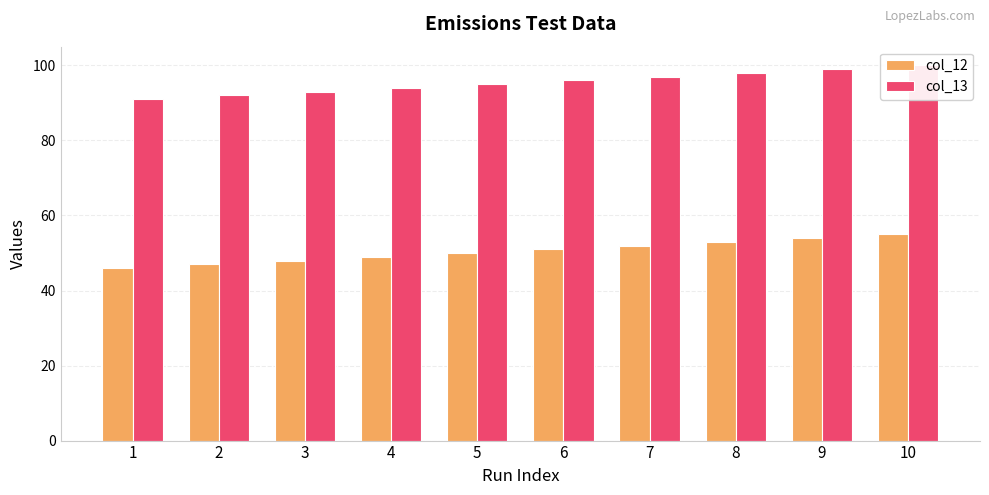

Reading left to right, what are all the values shown in this chart?

col_12: 46	47	48	49	50	51	52	53	54	55
col_13: 91	92	93	94	95	96	97	98	99	100